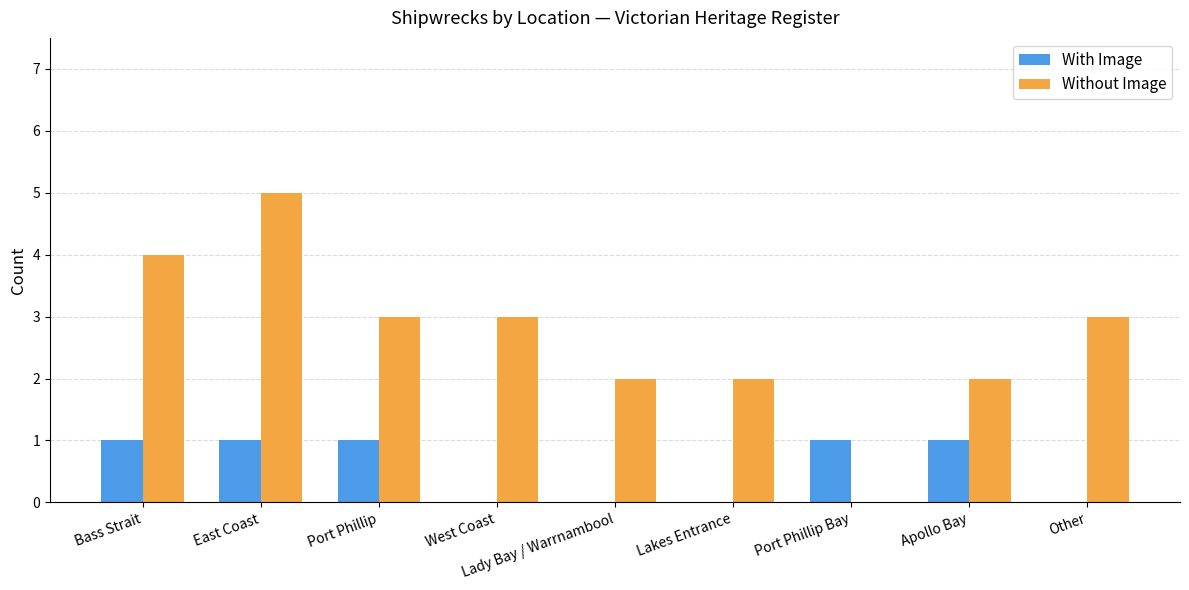

Between Lakes Entrance and Apollo Bay, which series saw the biggest shift?

With Image